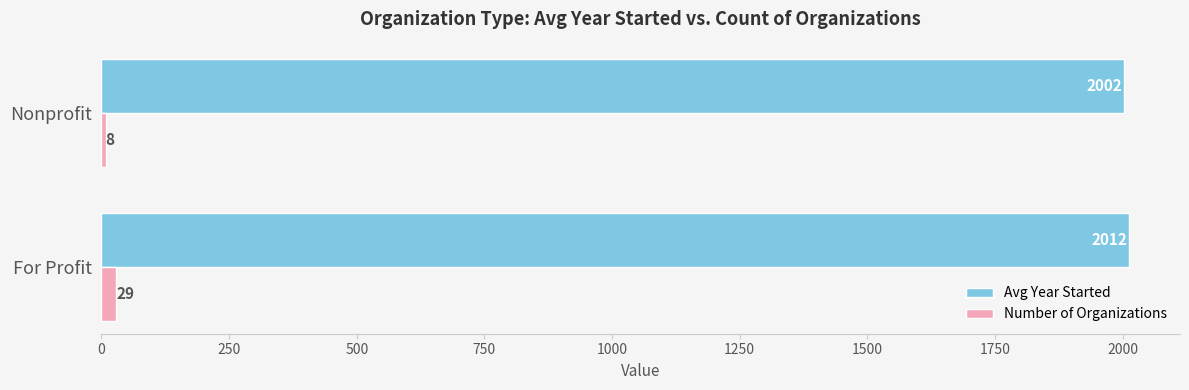

The value of Avg Year Started at For Profit is 1357.1. True or false?

False